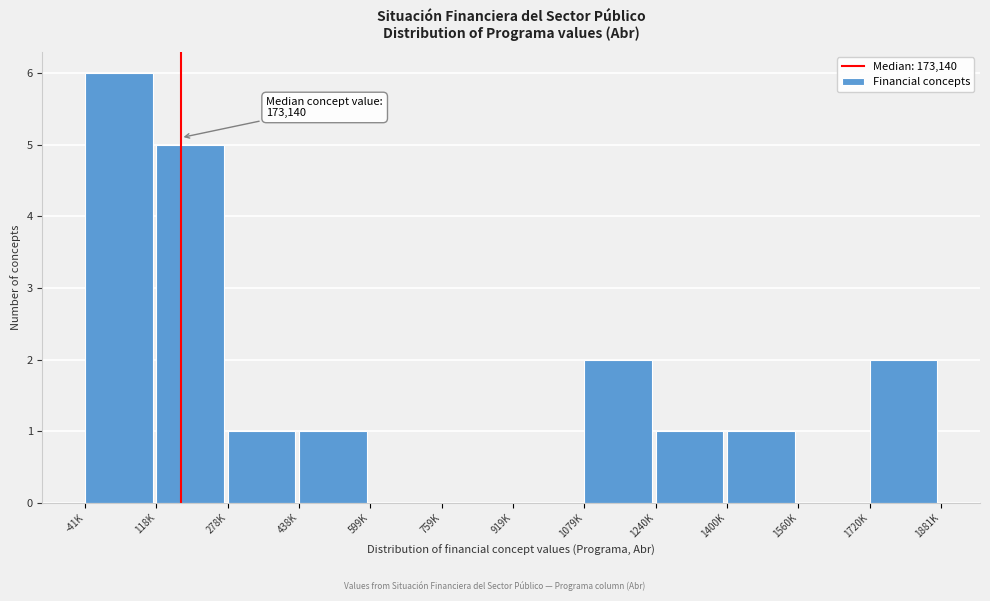

Reading left to right, transcribe all the data shown in this chart.

-41K=6	118K=5	278K=1	438K=1	599K=0	759K=0	919K=0	1079K=2	1240K=1	1400K=1	1560K=0	1720K=2